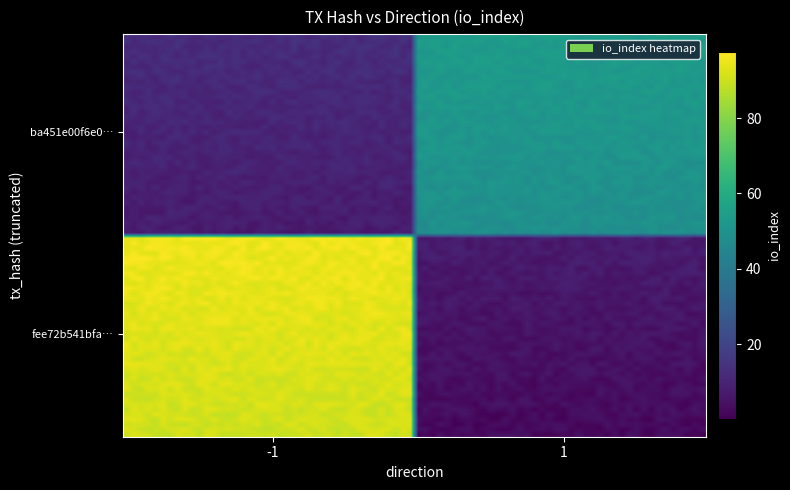

Which series has the widest spread of values?

fee72b541bfa7ffa03dfc57e2f8d55fadd140b5